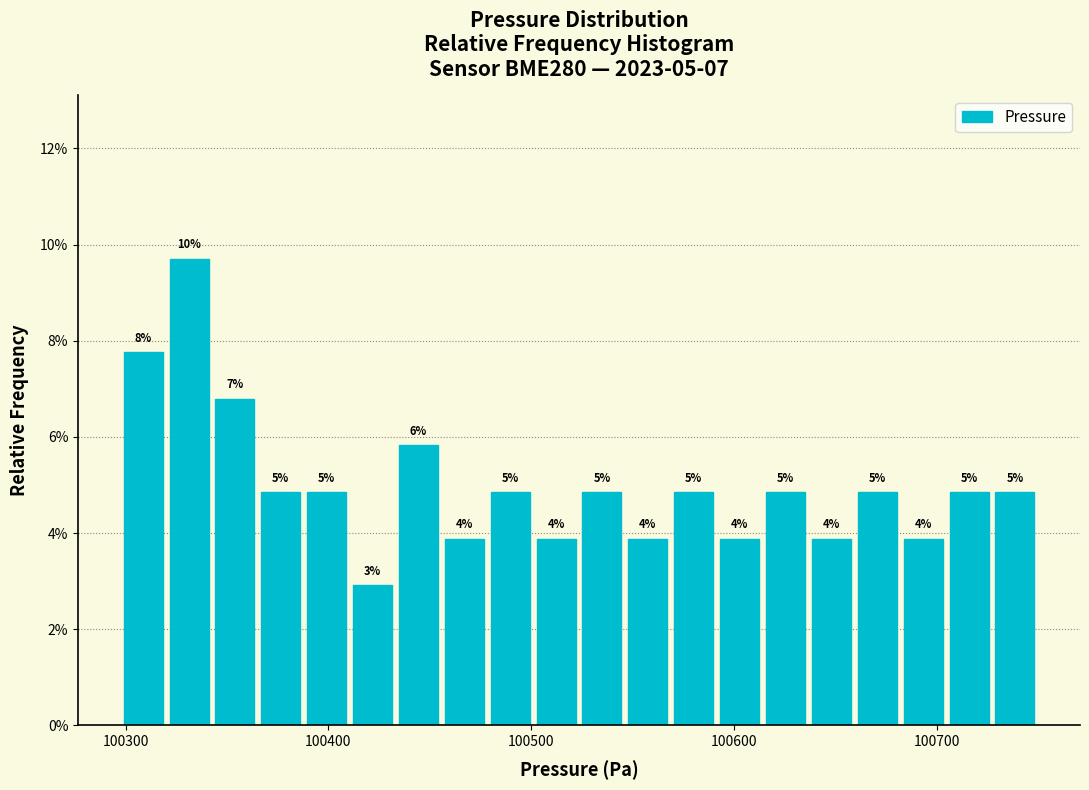

Around what value on the x-axis is the tallest bar? Give the approximate position of its centre, as read against the axis.

100330